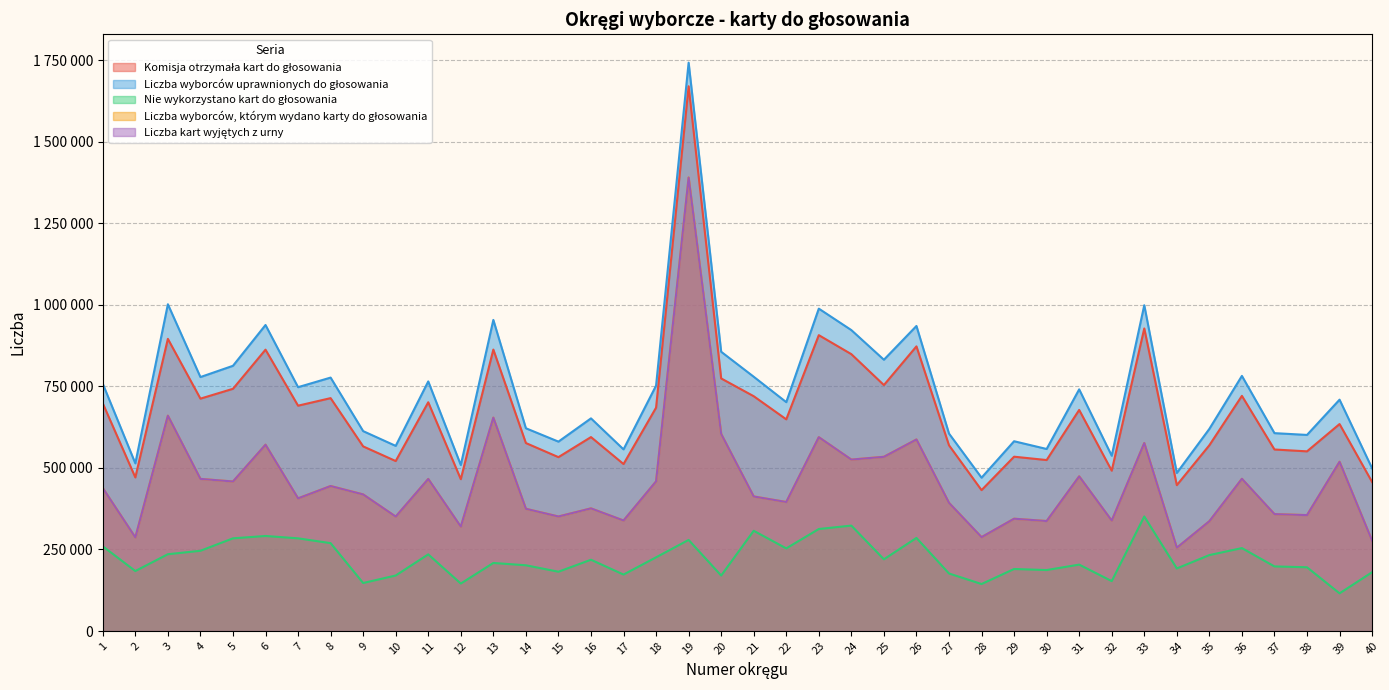

Reading left to right, transcribe all the data shown in this chart.

Komisja otrzymała kart do głosowania: 1=697907	2=470923	3=895625	4=712403	5=742540	6=862523	7=690813	8=713950	9=566005	10=521078	11=701279	12=465480	13=862812	14=576255	15=533024	16=594543	17=511886	18=684696	19=1670076	20=774331	21=719838	22=648912	23=907022	24=848752	25=753982	26=872627	27=569412	28=431901	29=534418	30=524127	31=677792	32=491534	33=927566	34=447186	35=569496	36=720895	37=556500	38=550788	39=634485	40=456863
Liczba wyborców uprawnionych do głosowania: 1=757942	2=514042	3=1001757	4=778558	5=813079	6=938157	7=747526	8=776935	9=612800	10=567583	11=765170	12=508888	13=953716	14=621580	15=580610	16=651882	17=556858	18=752277	19=1742400	20=856128	21=779536	22=701642	23=988338	24=922518	25=831651	26=935164	27=605360	28=470075	29=581805	30=558077	31=740858	32=537371	33=998797	34=484489	35=619669	36=782102	37=606633	38=601148	39=709238	40=498780
Nie wykorzystano kart do głosowania: 1=259666	2=183904	3=235423	4=245980	5=284127	6=291363	7=284118	8=269383	9=147178	10=170181	11=234986	12=145551	13=208617	14=201521	15=181794	16=218513	17=173078	18=225904	19=279264	20=170104	21=307303	22=253336	23=312711	24=323189	25=219856	26=285392	27=176394	28=144067	29=190114	30=186917	31=203558	32=153020	33=351202	34=191809	35=232809	36=254203	37=198030	38=195405	39=115525	40=180203
Liczba wyborców, którym wydano karty do głosowania: 1=438239	2=287009	3=660182	4=466427	5=458383	6=571149	7=406690	8=444548	9=418814	10=350868	11=466274	12=319925	13=654148	14=374708	15=351124	16=376018	17=338801	18=458770	19=1390641	20=604224	21=412525	22=395573	23=594307	24=525568	25=534255	26=587272	27=393014	28=287824	29=344301	30=337185	31=474223	32=338510	33=576353	34=255374	35=336643	36=466690	37=358457	38=355382	39=518935	40=276658
Liczba kart wyjętych z urny: 1=438194	2=287015	3=660117	4=466407	5=458408	6=571138	7=406678	8=444492	9=418745	10=350848	11=466190	12=319928	13=654130	14=374703	15=351098	16=376000	17=338782	18=458762	19=1389970	20=604128	21=412469	22=395556	23=594277	24=525560	25=534071	26=587233	27=392959	28=287791	29=344292	30=337148	31=474144	32=338481	33=576308	34=255370	35=336647	36=466669	37=358437	38=355334	39=518801	40=276638